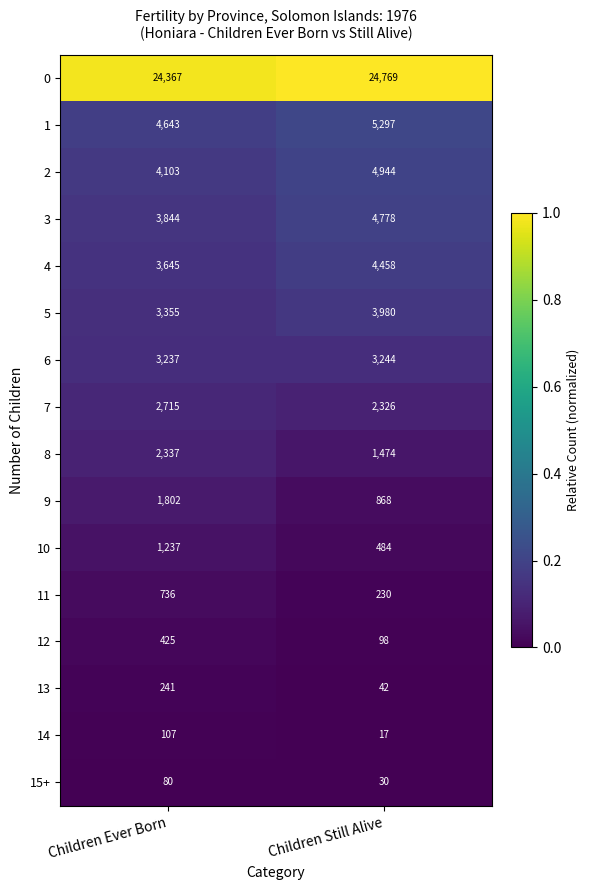

What is the sum of the 7 values at Children Still Alive and Children Ever Born?

5041